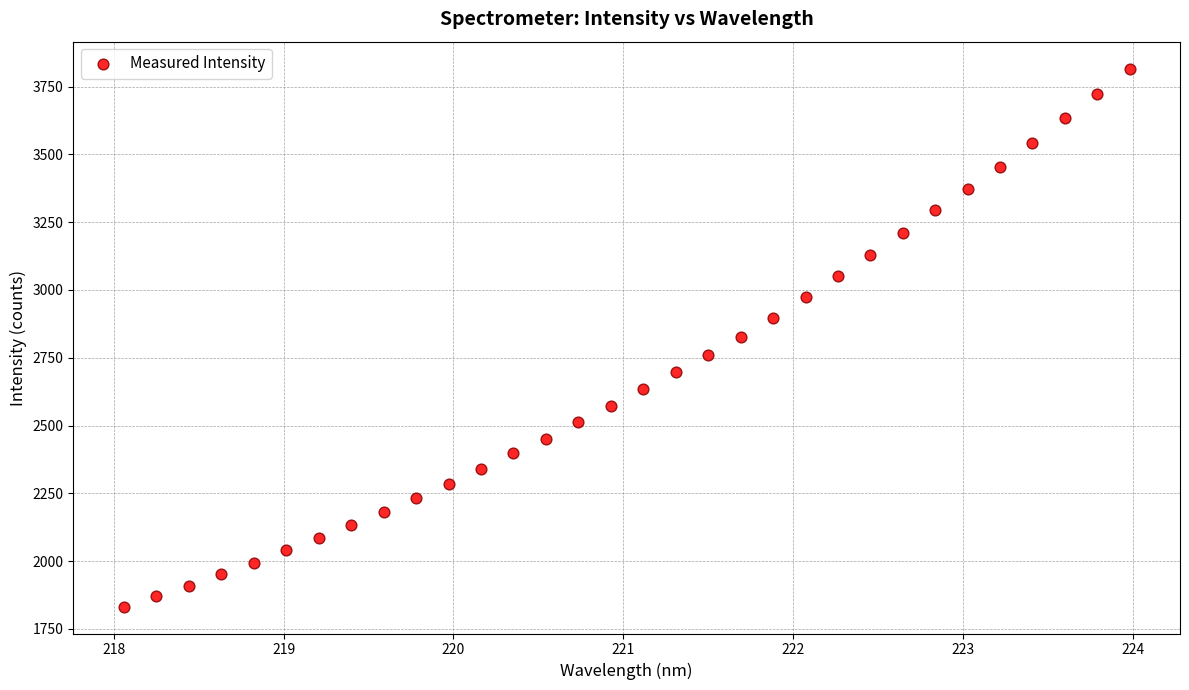

What is the range of Y values (max minus min)?

1984.2